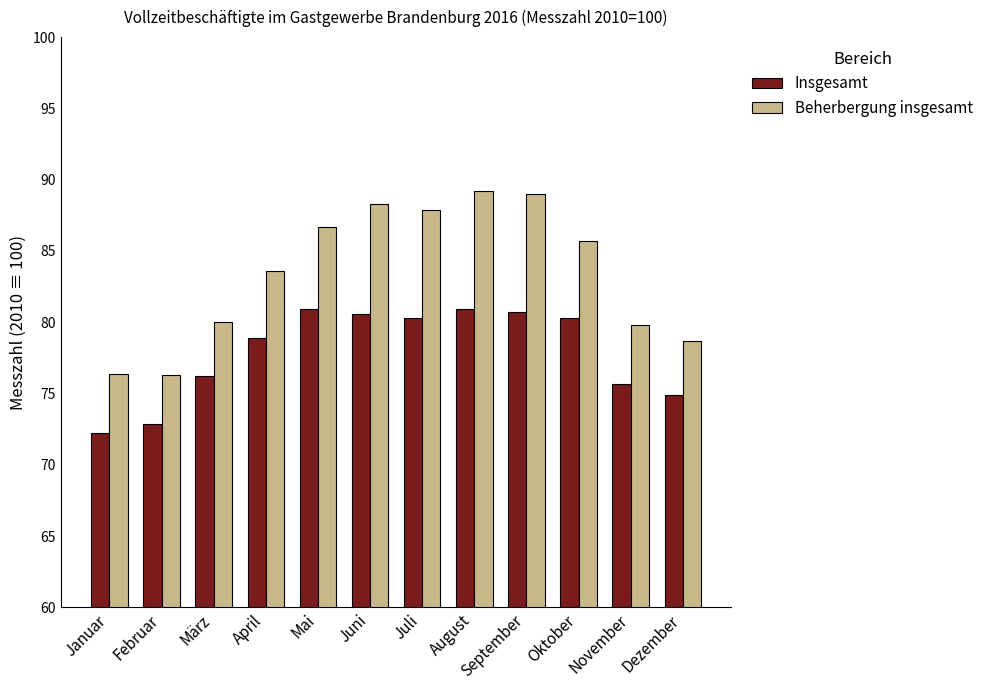

Does the chart contain any negative values?

No